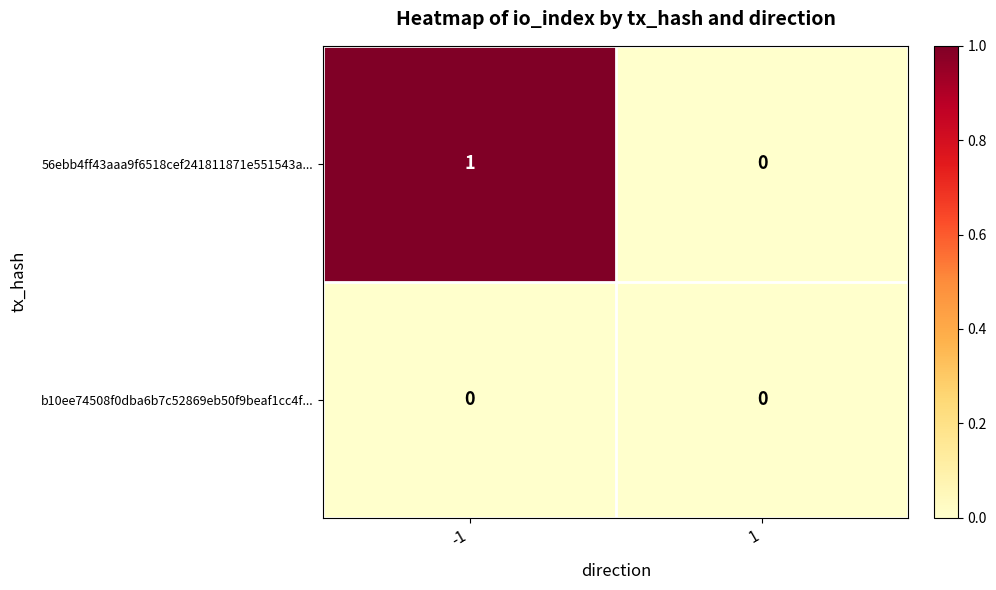

True or false: 56ebb4ff43aaa9f6518cef241811871e551543a... has a value of 1 at -1.

True